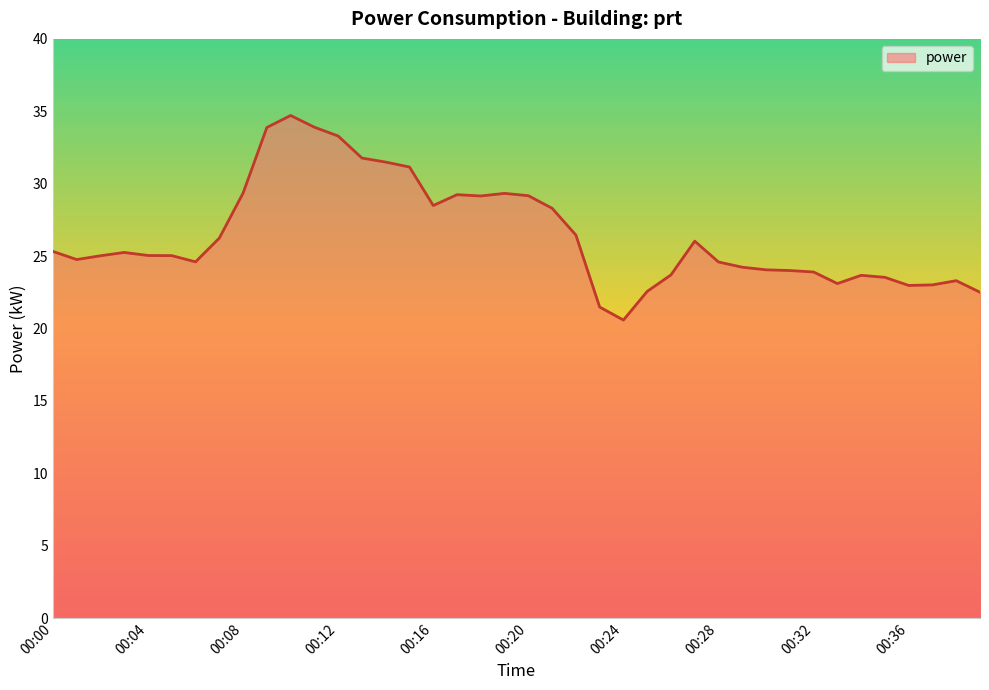

What is the difference between the maximum and minimum values?

14.1